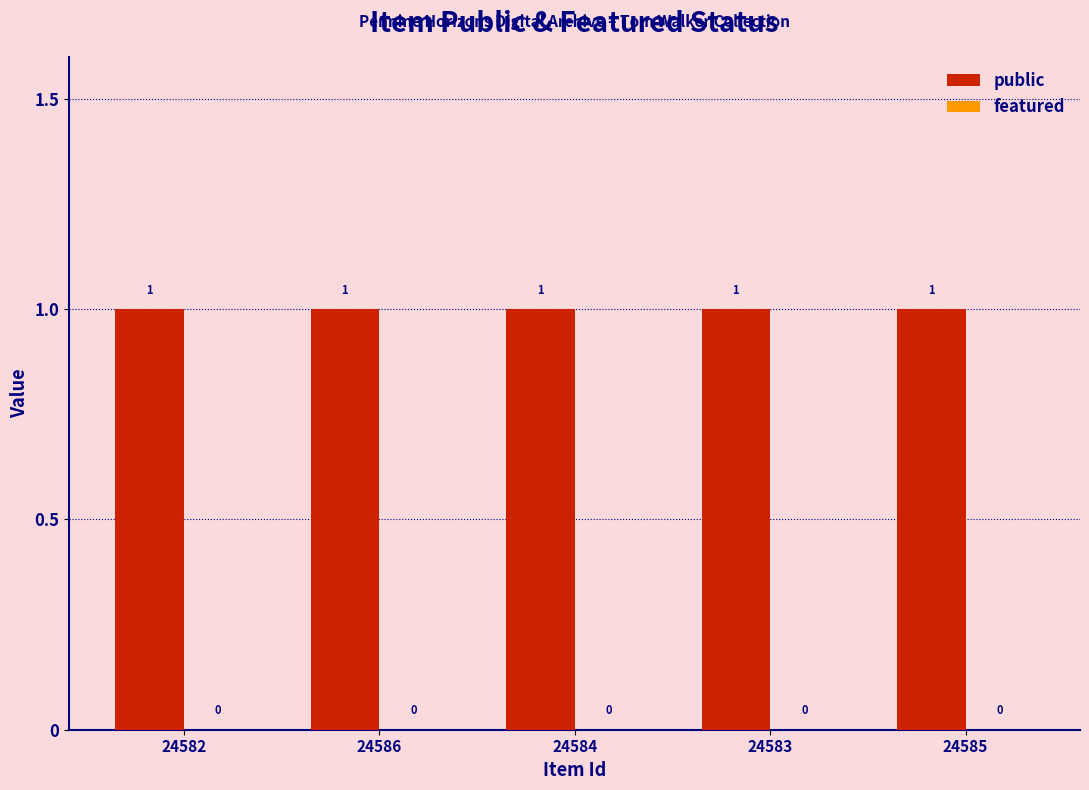

What is the label of the 3rd bar from the left?

24584